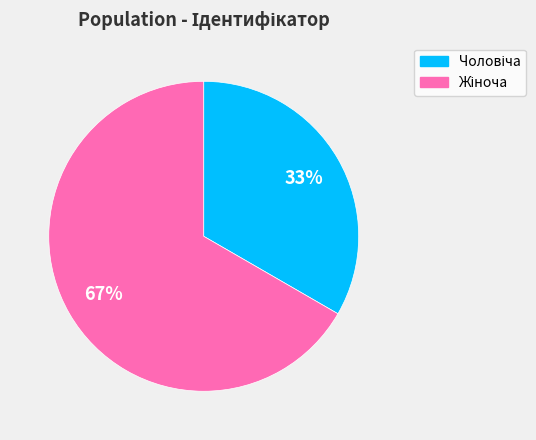

Does any single category account for the majority?

Yes